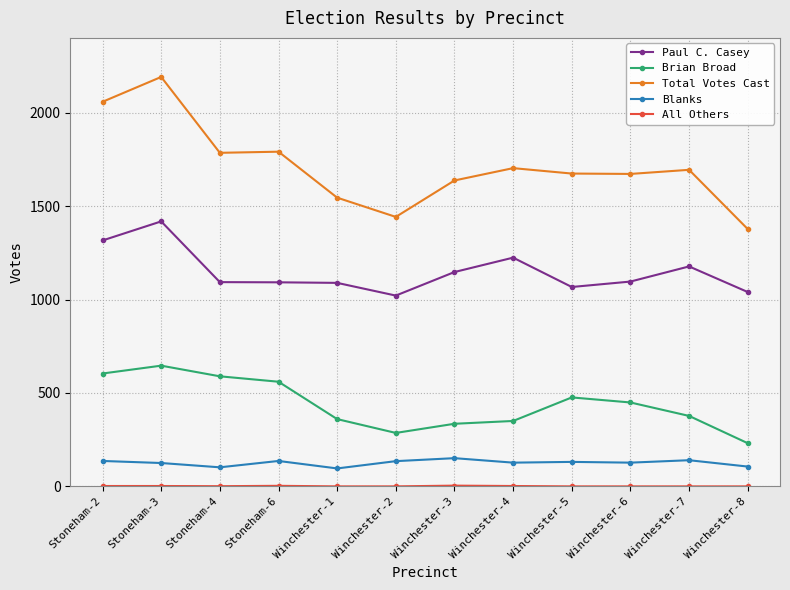

What is the difference between the highest and lowest values at Winchester-2?

1442